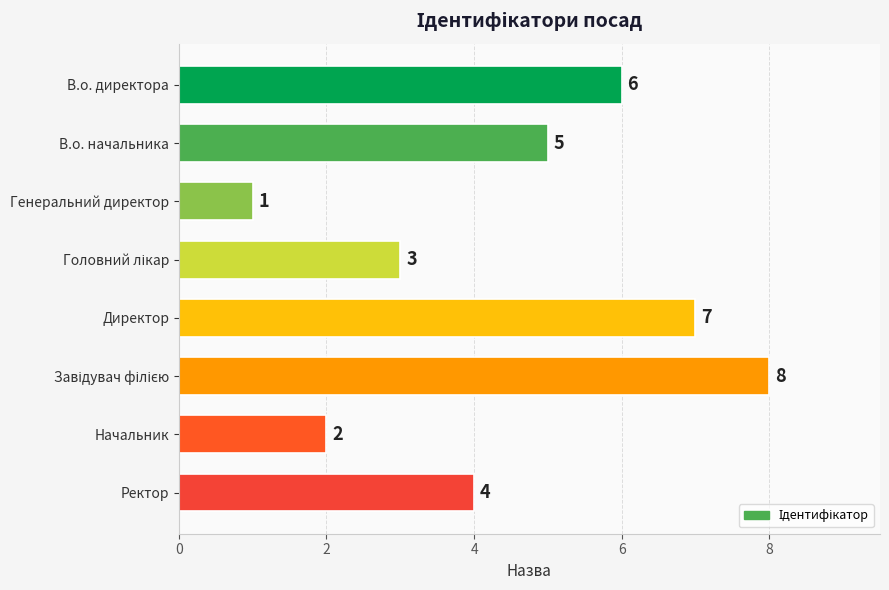

How many values are between 3 and 7?

5